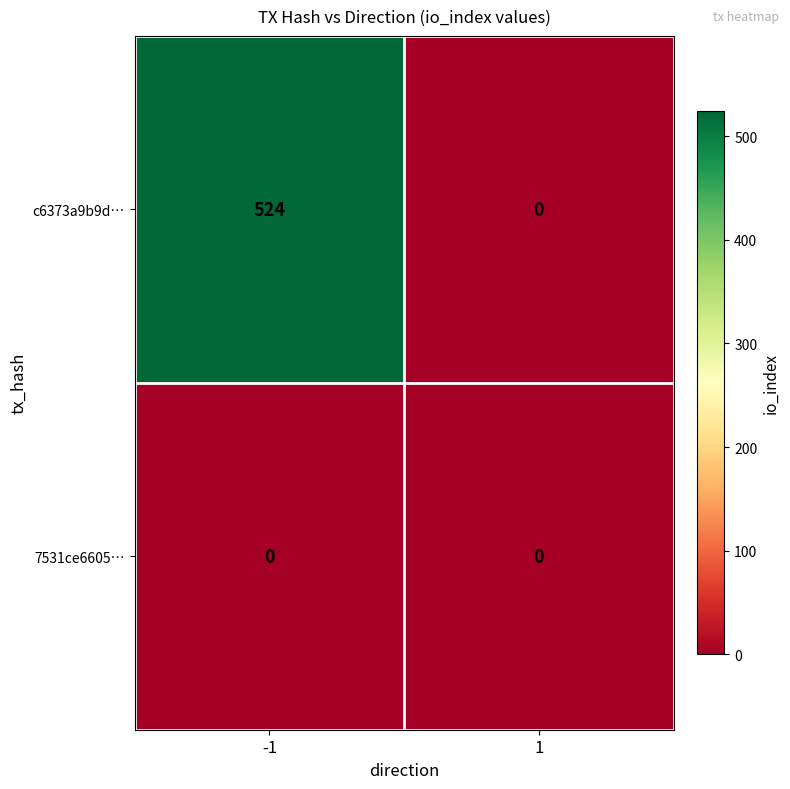

The c6373a9b9d… series shows 266 at 1. True or false?

False